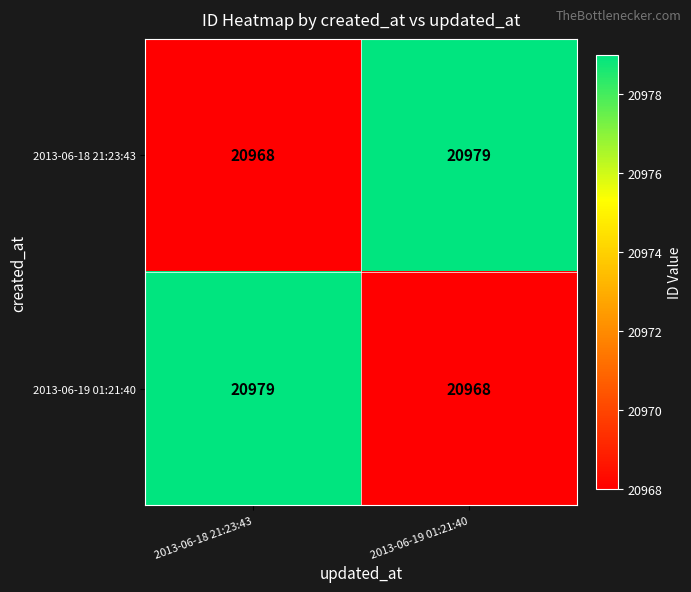

Reading right to left, transcribe all the data shown in this chart.

2013-06-18 21:23:43: 2013-06-19 01:21:40=20979	2013-06-18 21:23:43=20968
2013-06-19 01:21:40: 2013-06-19 01:21:40=20968	2013-06-18 21:23:43=20979